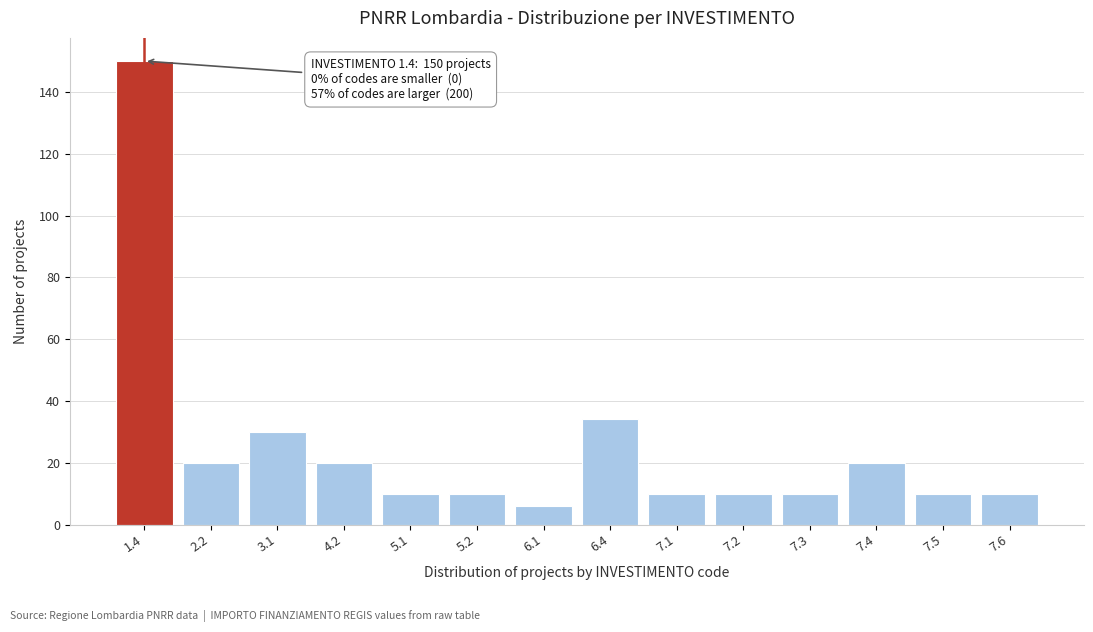

Reading left to right, extract all data points from this chart.

1.4=150	2.2=20	3.1=30	4.2=20	5.1=10	5.2=10	6.1=6	6.4=34	7.1=10	7.2=10	7.3=10	7.4=20	7.5=10	7.6=10